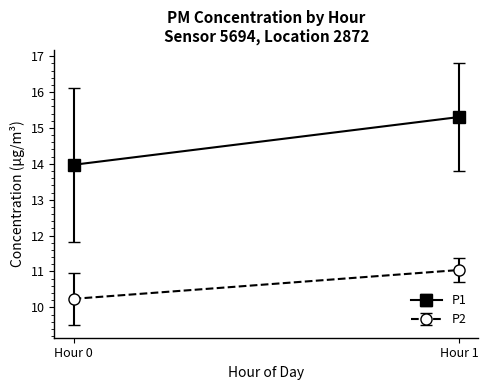

What are all the series names shown in the legend?

P1, P2